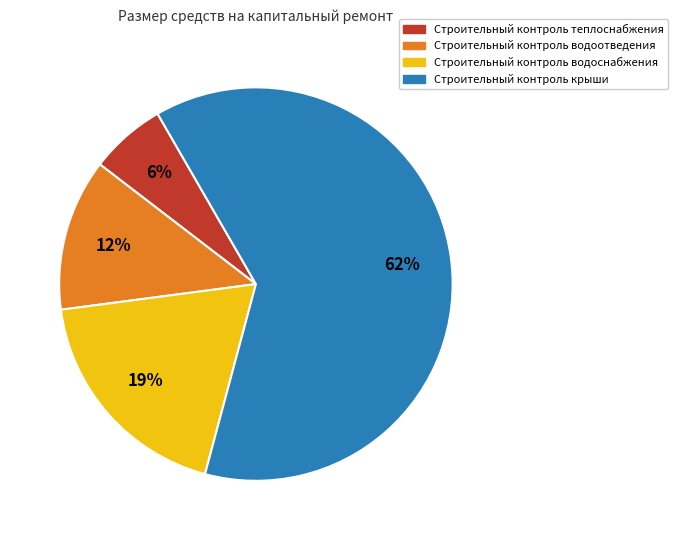

Which slice is the largest?

Строительный контроль крыши